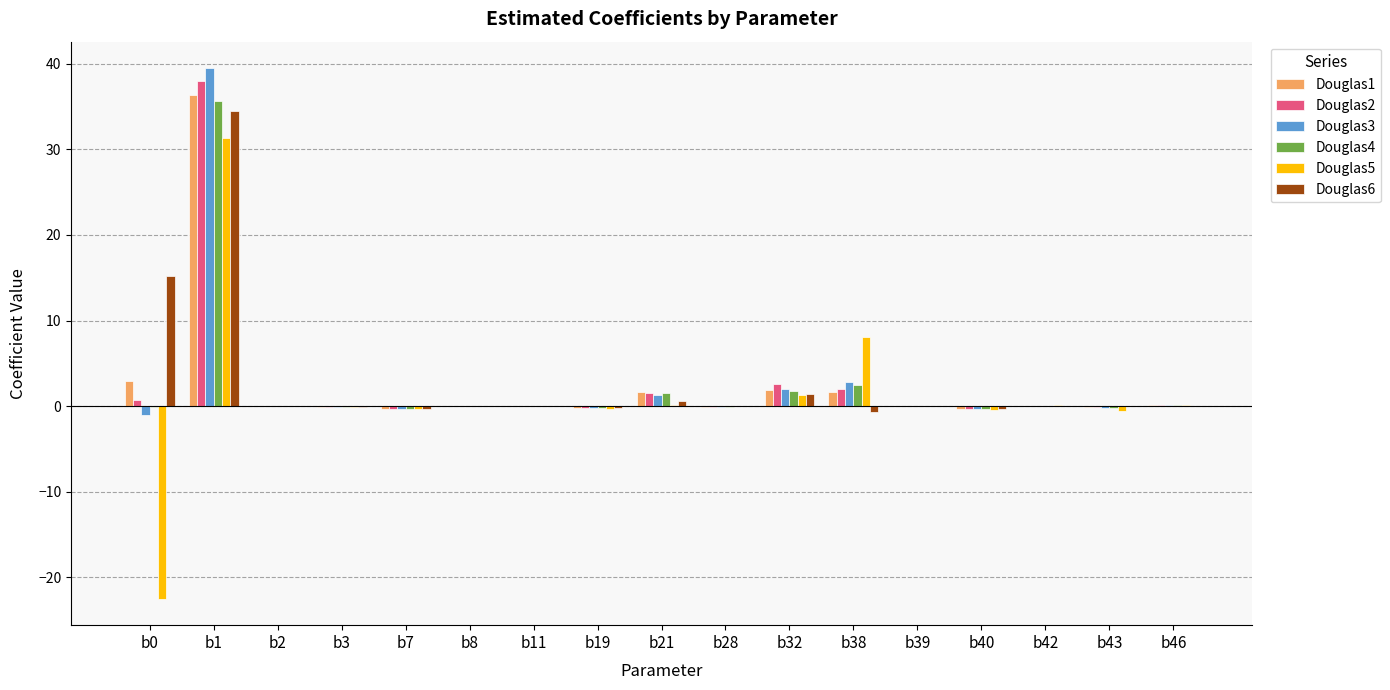

What is the sum of all Douglas5 values?

16.7